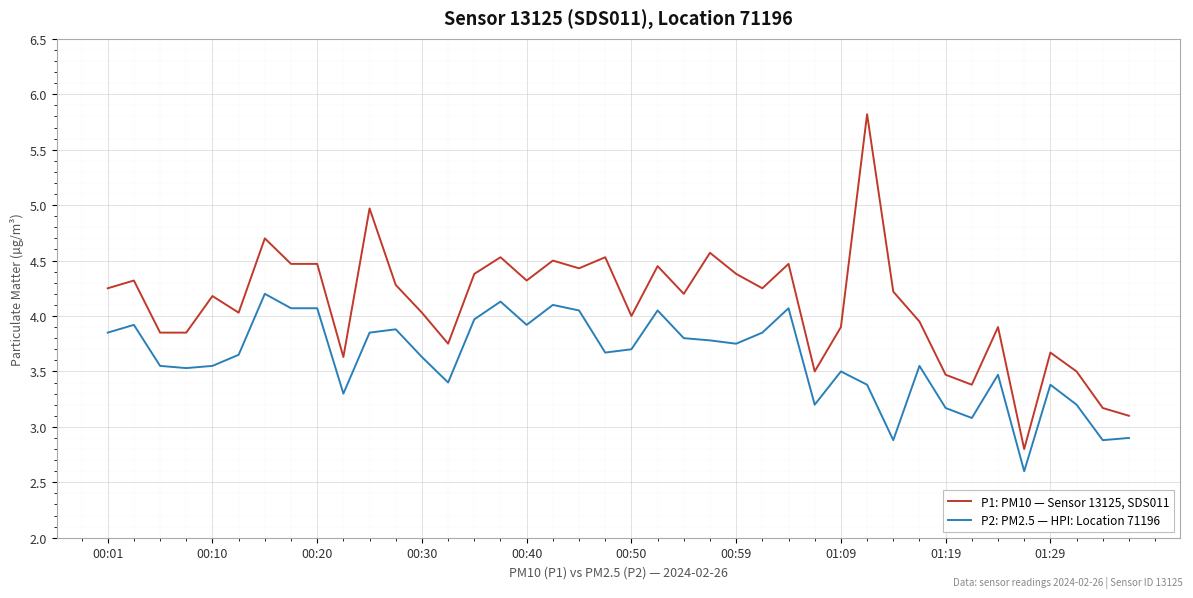

What is the smallest value displayed?

2.6